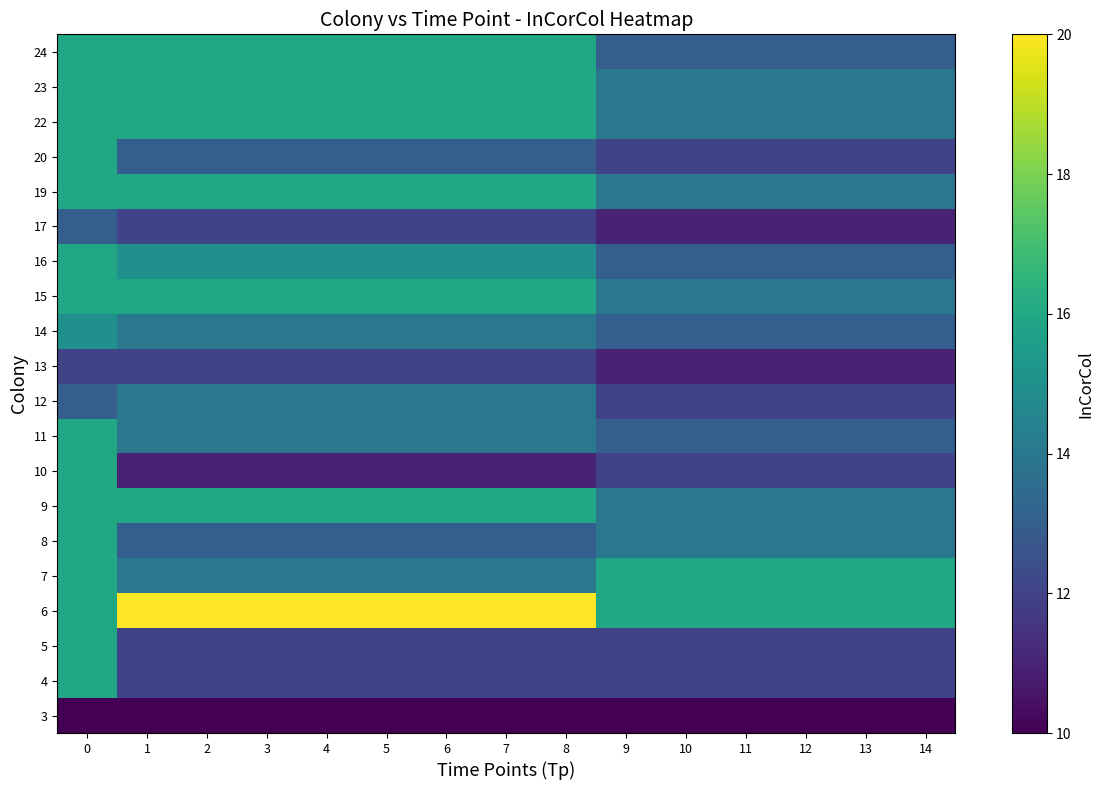

At 5, list the series in order from smallest to largest.

3, 10, 4, 5, 13, 17, 8, 20, 7, 11, 12, 14, 16, 9, 15, 19, 22, 23, 24, 6